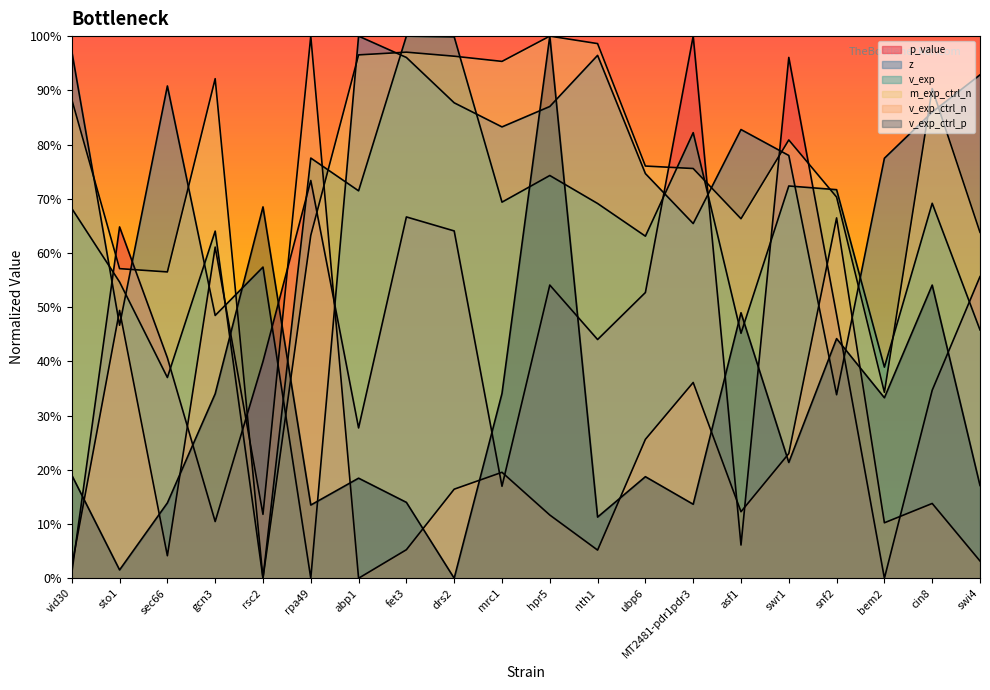

At which label is z closest to 0?

rpa49